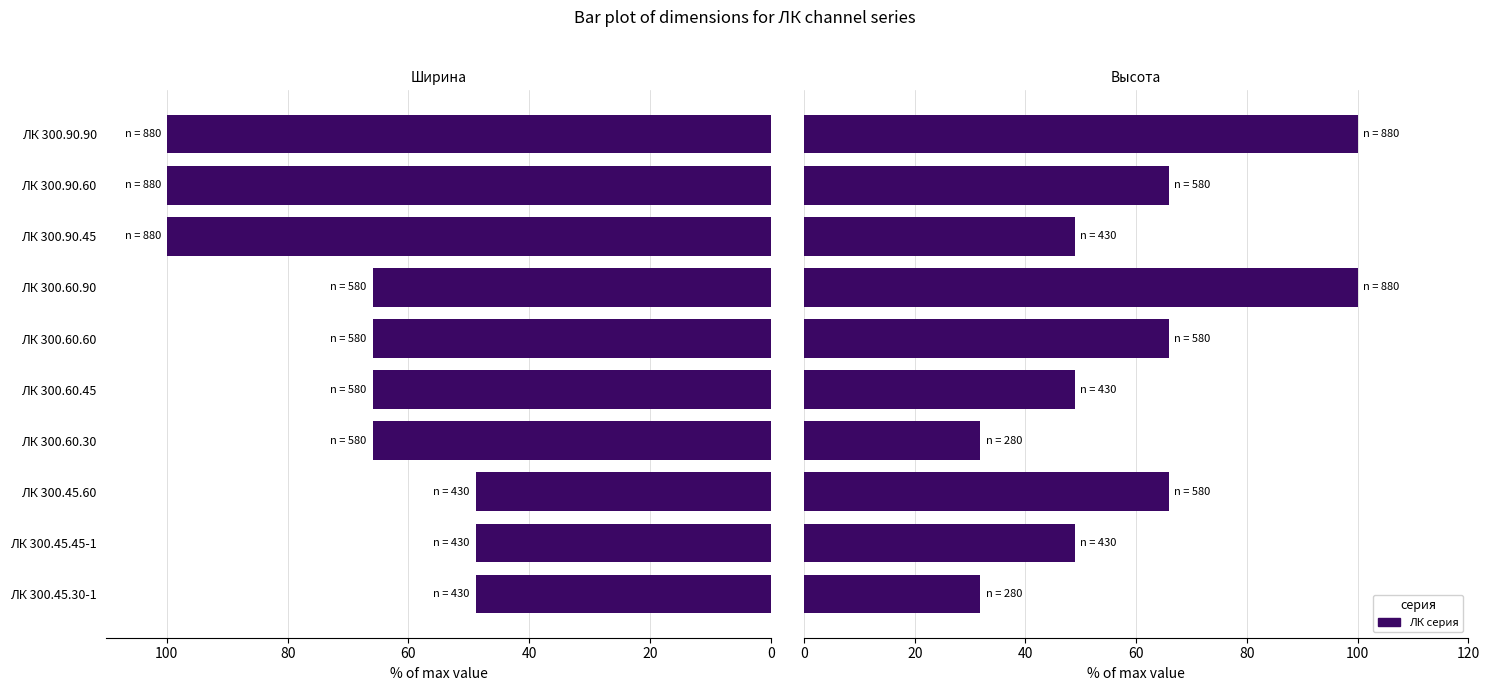

What is the minimum value for Ширина?

48.9